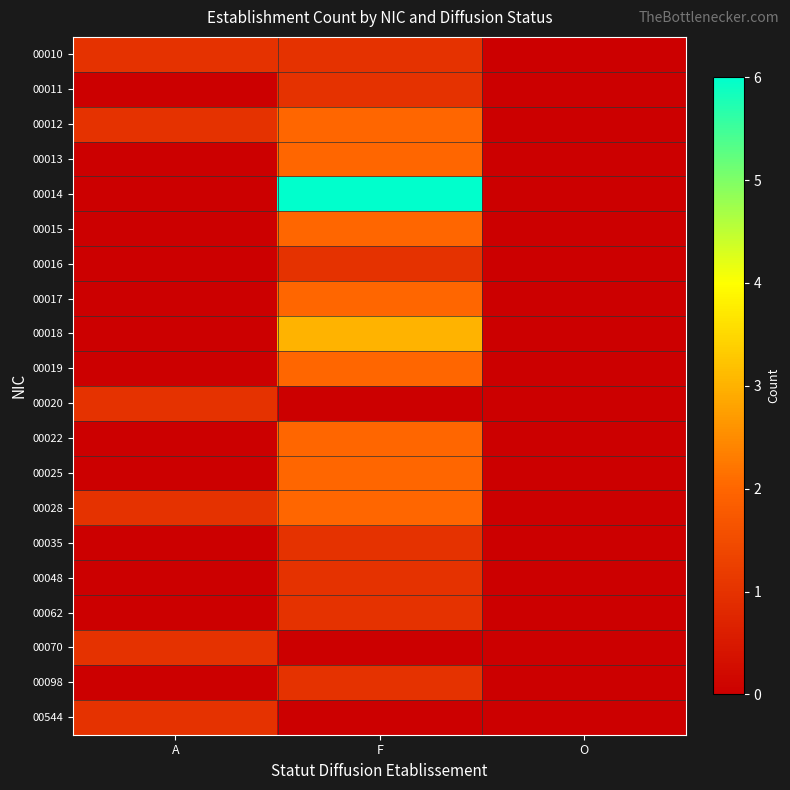

How many categories are shown in the chart?

3